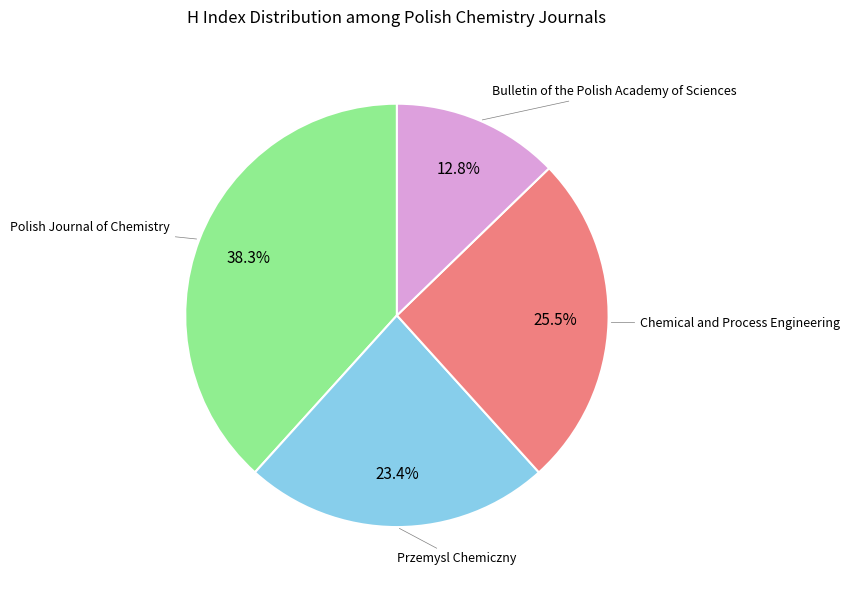

Does any single category account for the majority?

No